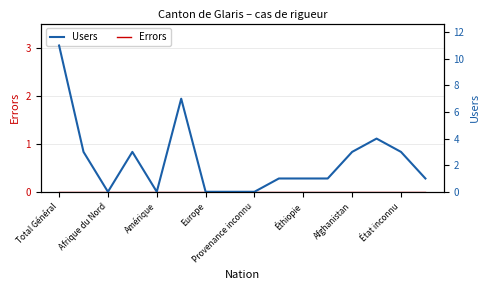

True or false: Errors and Users intersect in this chart.

False